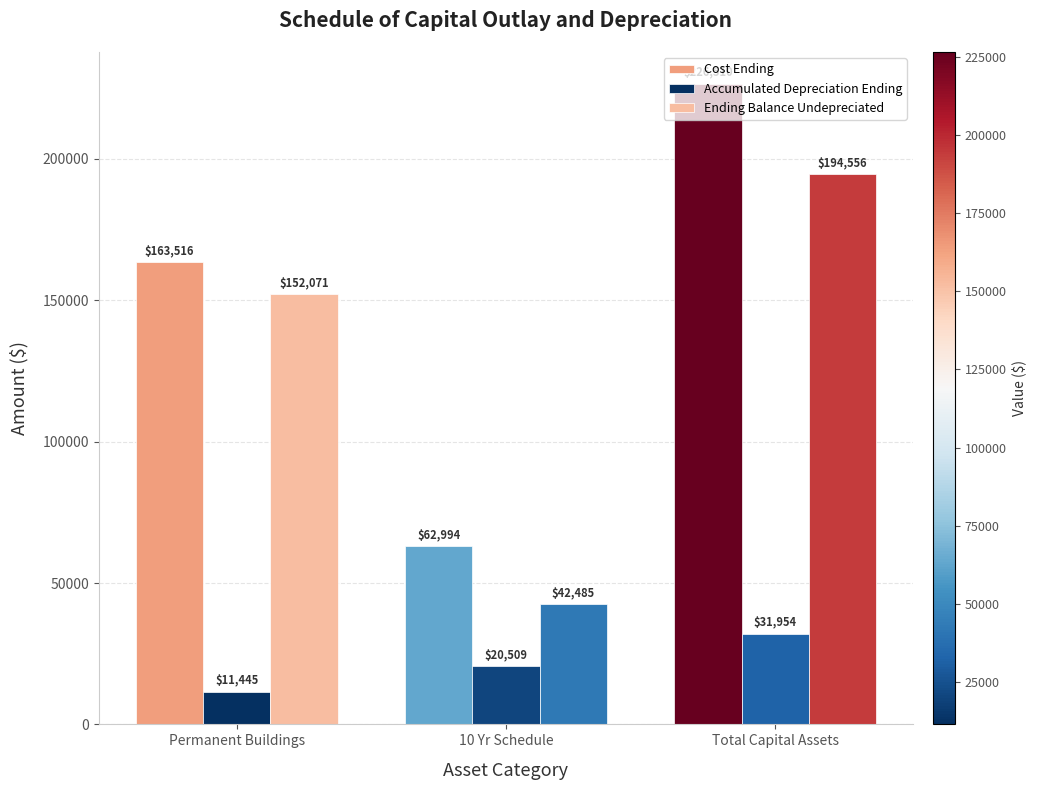

At which category is the sum across all series the highest?

Total Capital Assets